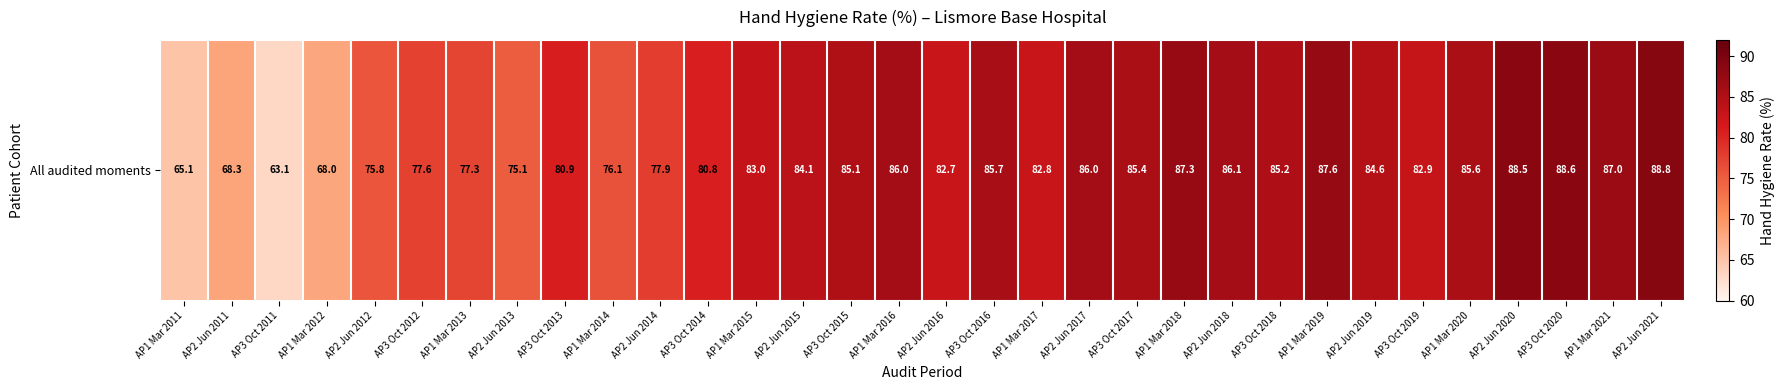

What is the difference between the maximum and minimum values?

25.7